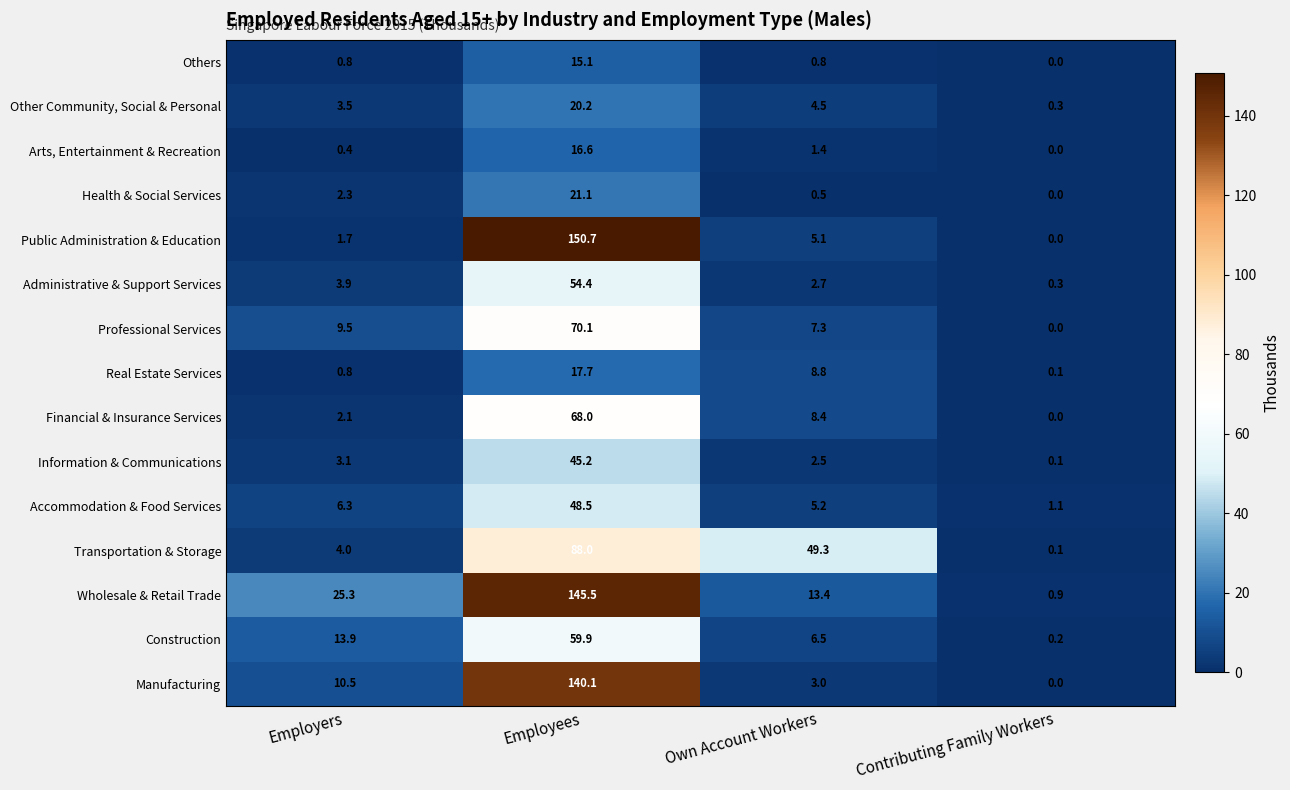

What is the difference between the second highest and second lowest values in the Accommodation & Food Services series?

1.1